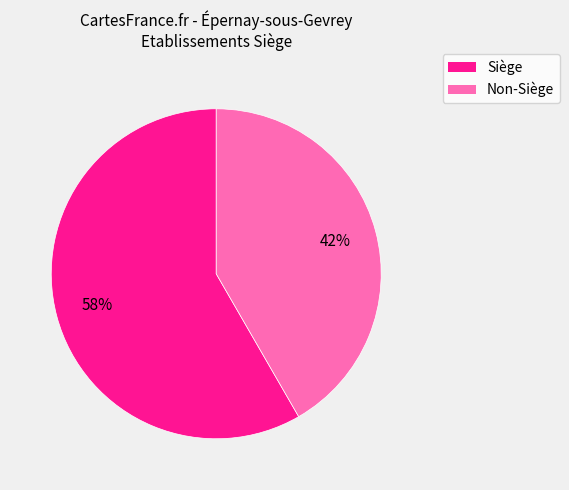

To the nearest percent, what is the average slice percentage?

50%